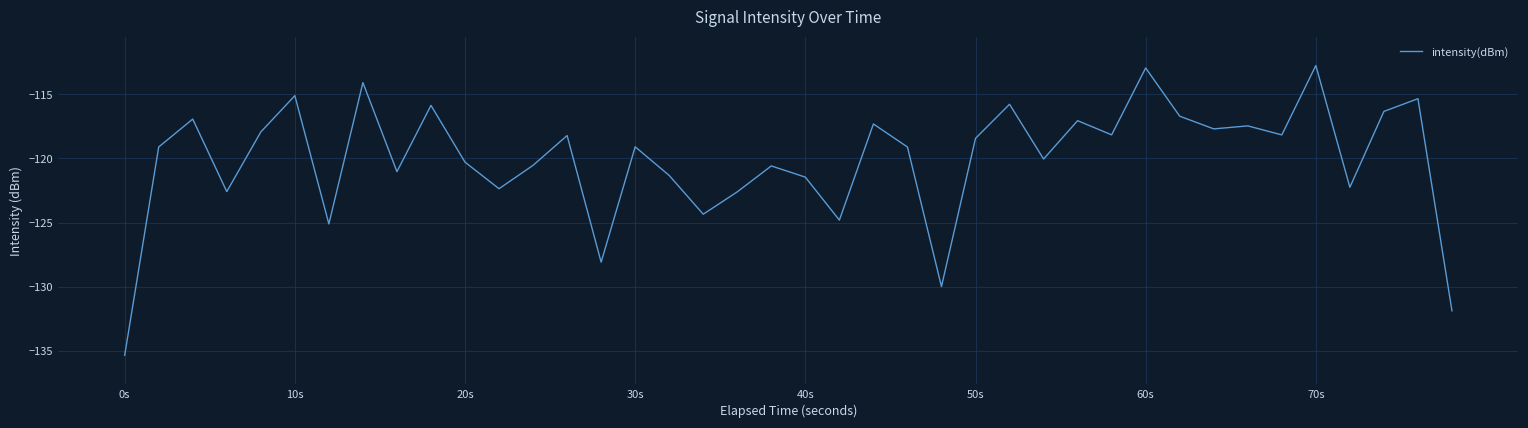

What is the maximum value shown in the chart?

-112.8